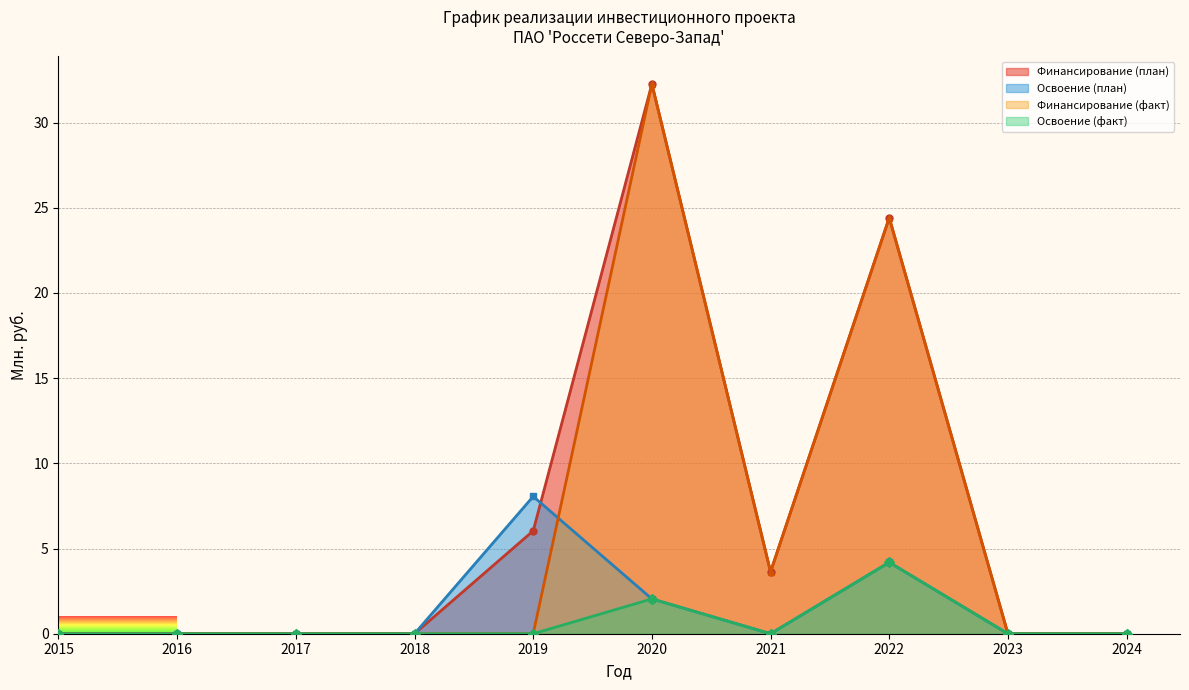

Where do Финансирование (план) and Освоение (план) first cross each other?

2019 and 2020